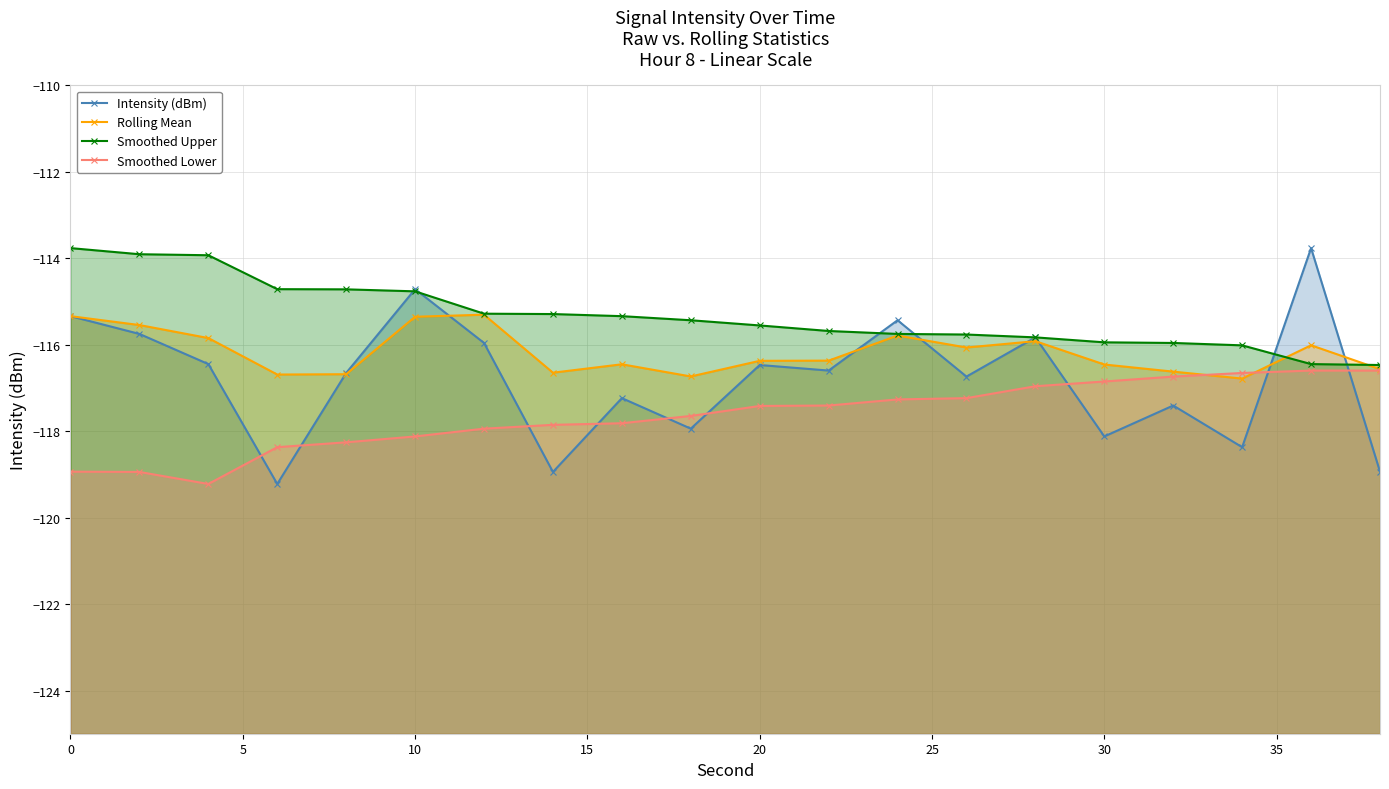

At how many categories does at least one series exceed -118?

20